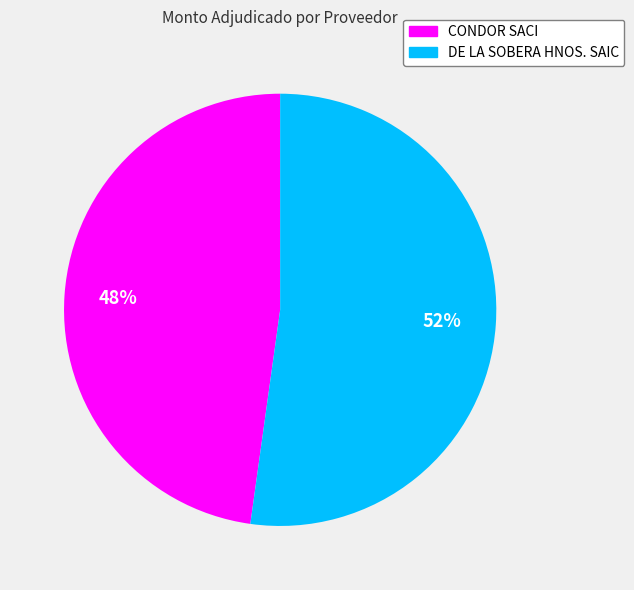

To the nearest percent, what is the difference between the CONDOR SACI and DE LA SOBERA HNOS. SAIC slice percentages?

4%